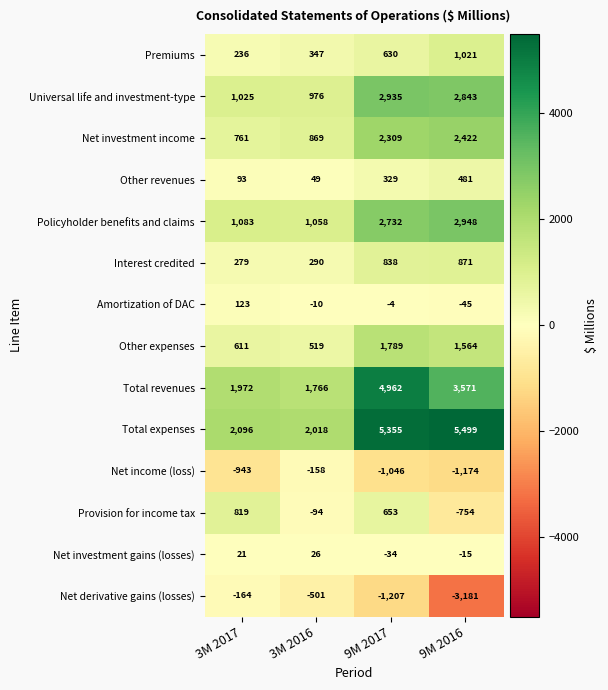

Between 3M 2016 and 9M 2017, which series saw the biggest shift?

Total expenses